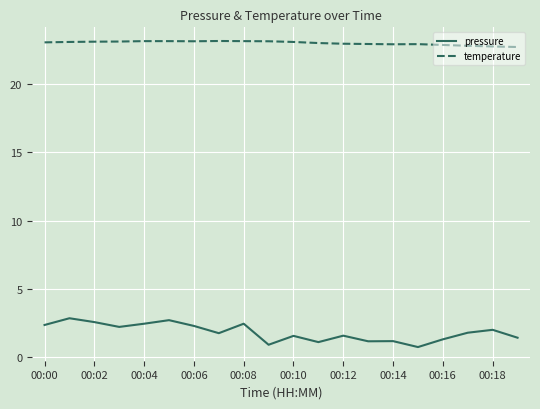

True or false: pressure and temperature intersect in this chart.

False